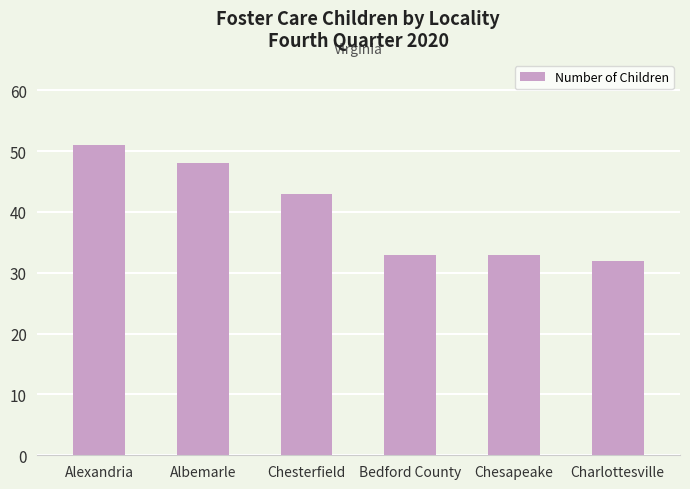

What is the sum of the values at Albemarle and Alexandria?

99